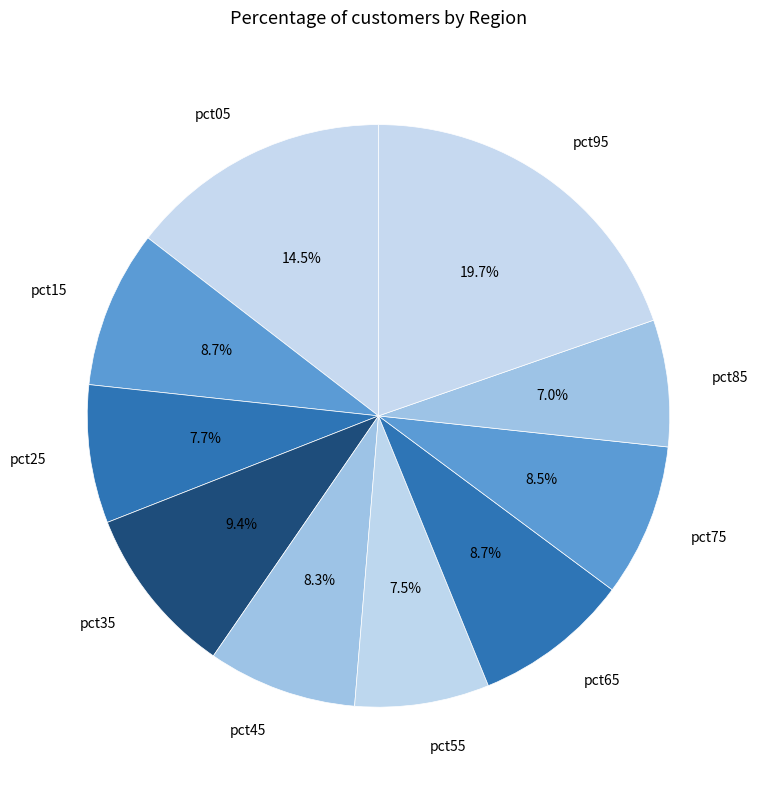

How much of the chart is everything except pct65?

91.3%